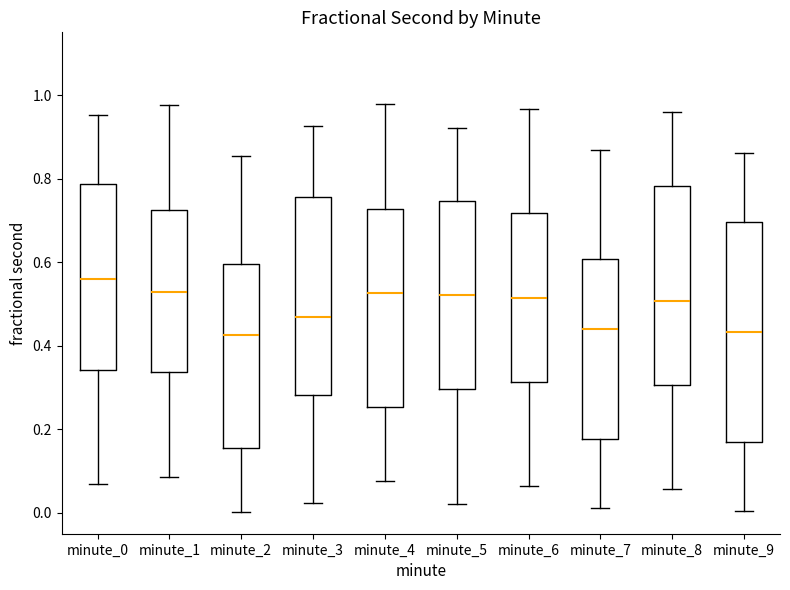

Where does the upper whisker of the box for minute_8 end on the y-axis? The values are not printed on the chart, so give them approximately, as read against the axis.

0.96